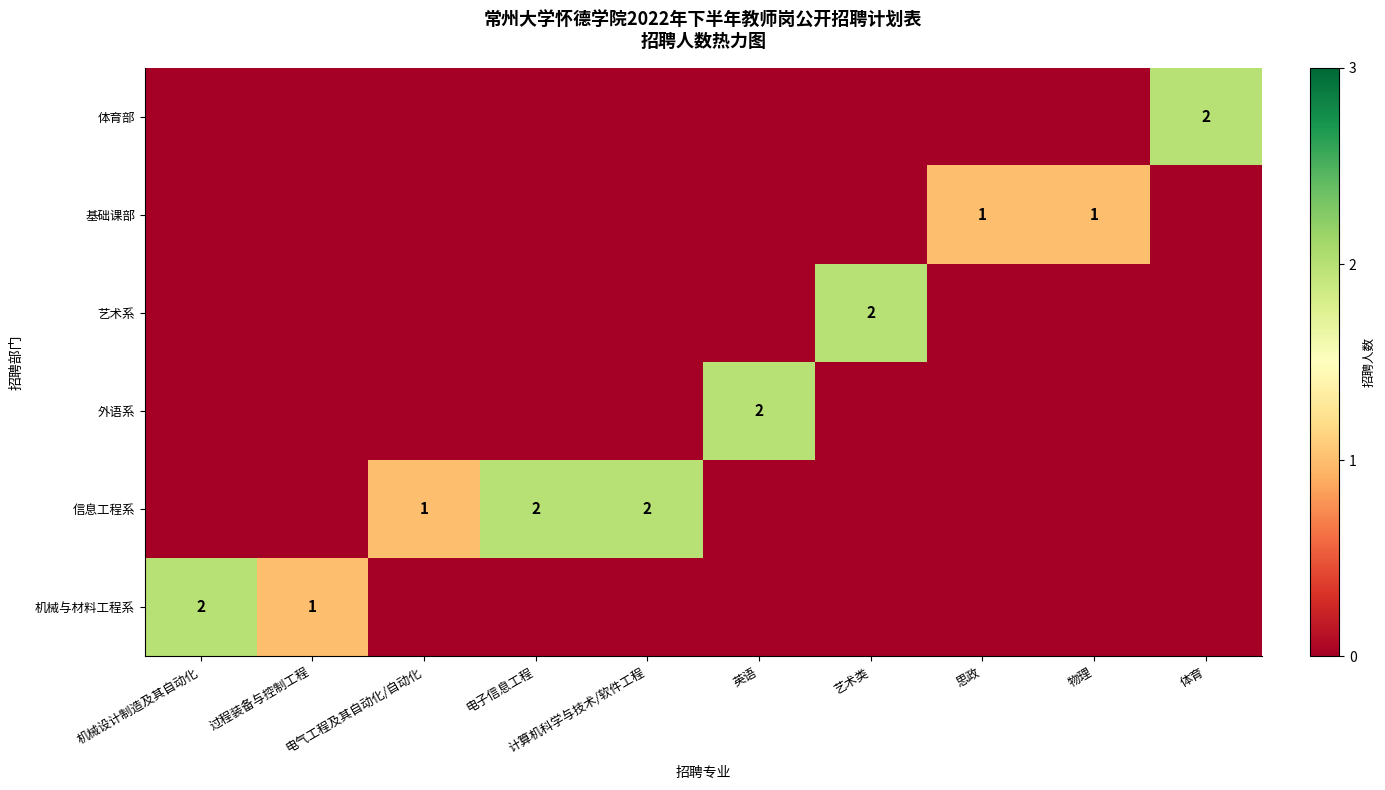

The value of 机械与材料工程系 at 机械设计制造及其自动化 is 3. True or false?

False